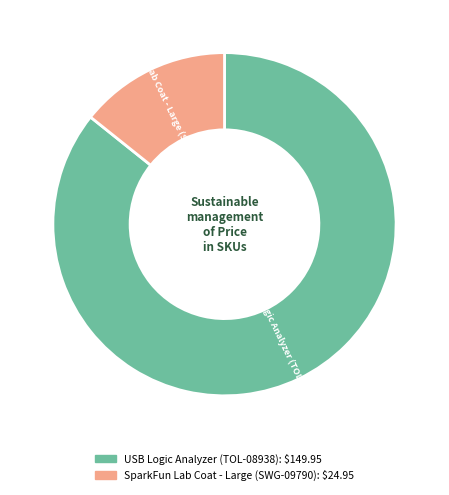

Is the sum of USB Logic Analyzer (TOL-08938) and SparkFun Lab Coat - Large (SWG-09790) greater than half?

Yes